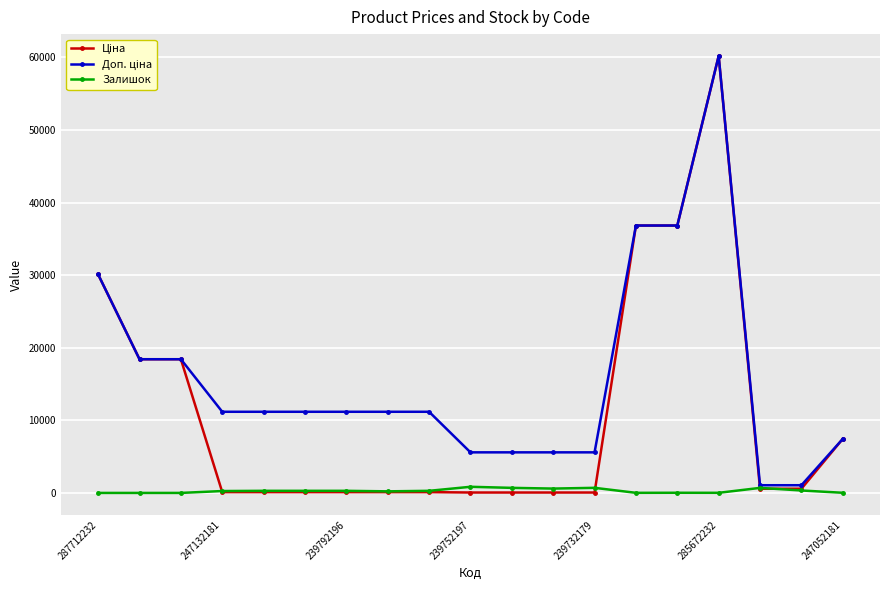

Count the number of categories in the chart.

19